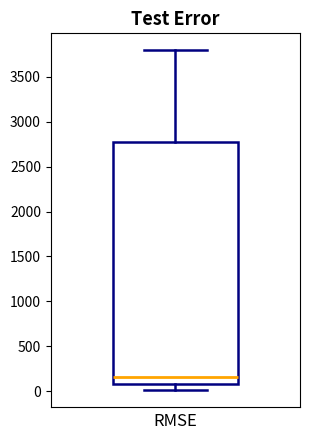

Read this box plot against the y-axis: the position of the median line, the range covered by the box, and the ends of both whiskers. The values are not printed on the chart, so give them approximately, as read against the axis.

median 150, box 100 to 2750, whiskers 0 to 3800